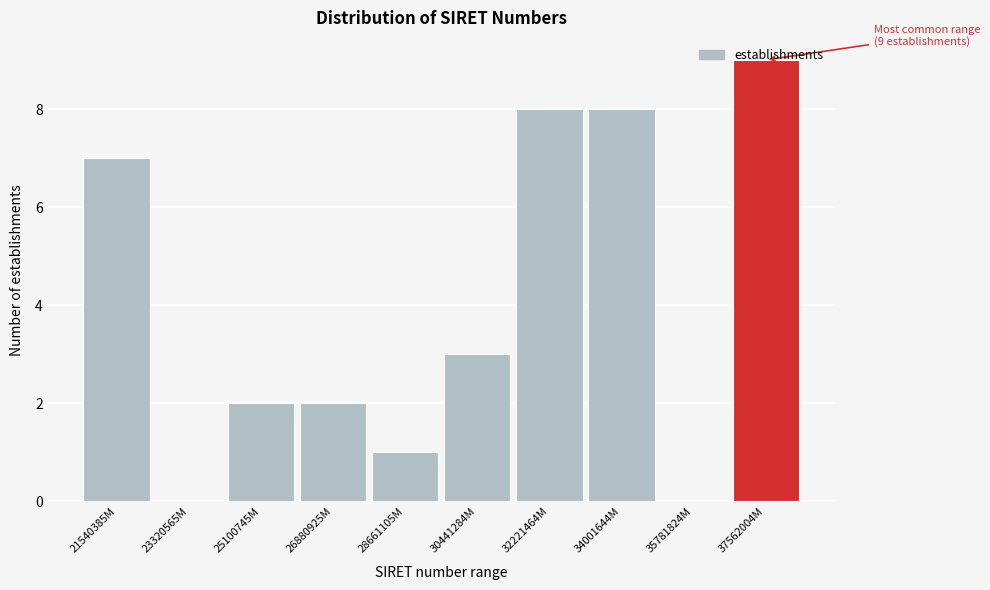

What is the sum of all values?

40